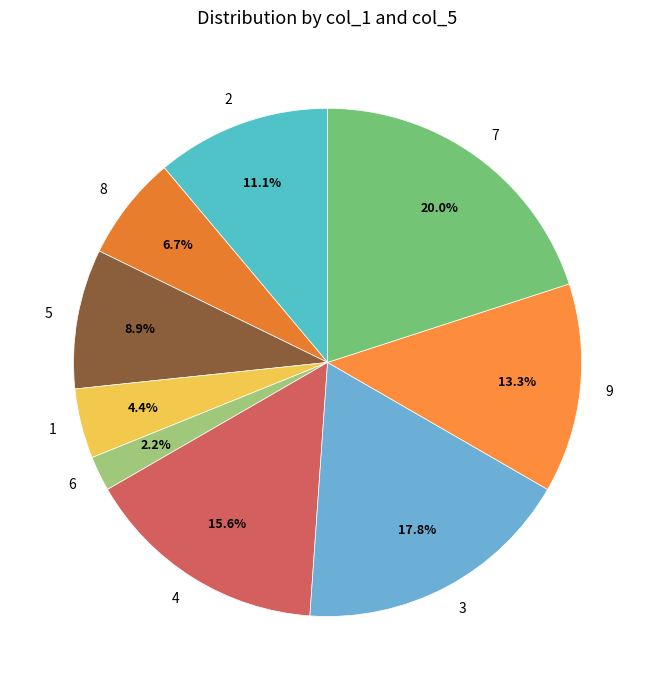

Rank the categories by value from lowest to highest.

6, 1, 8, 5, 2, 9, 4, 3, 7